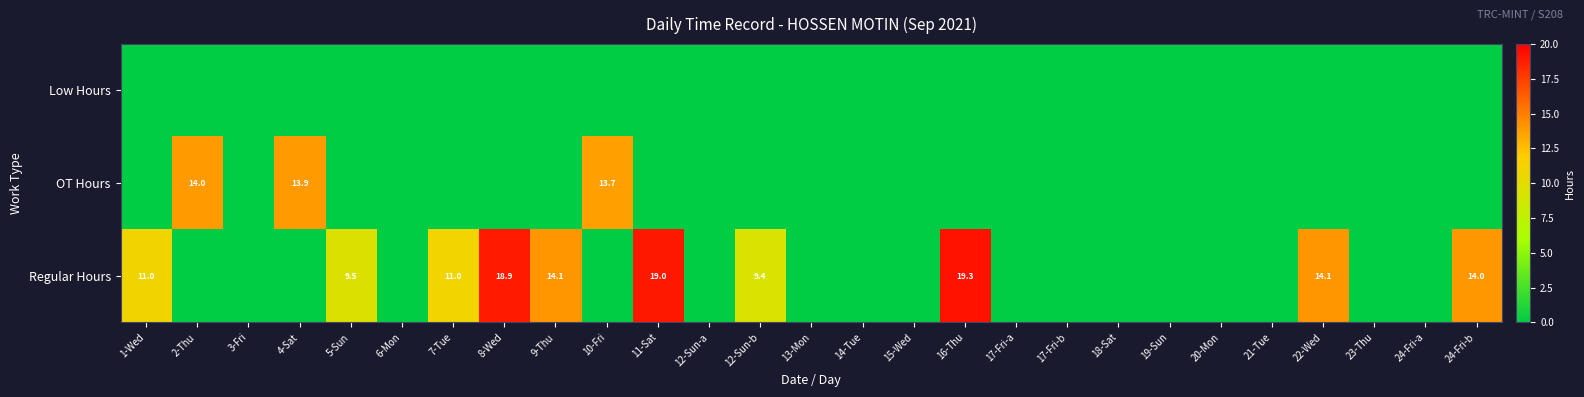

Is it true that OT Hours equals 13.9 at 4-Sat?

True